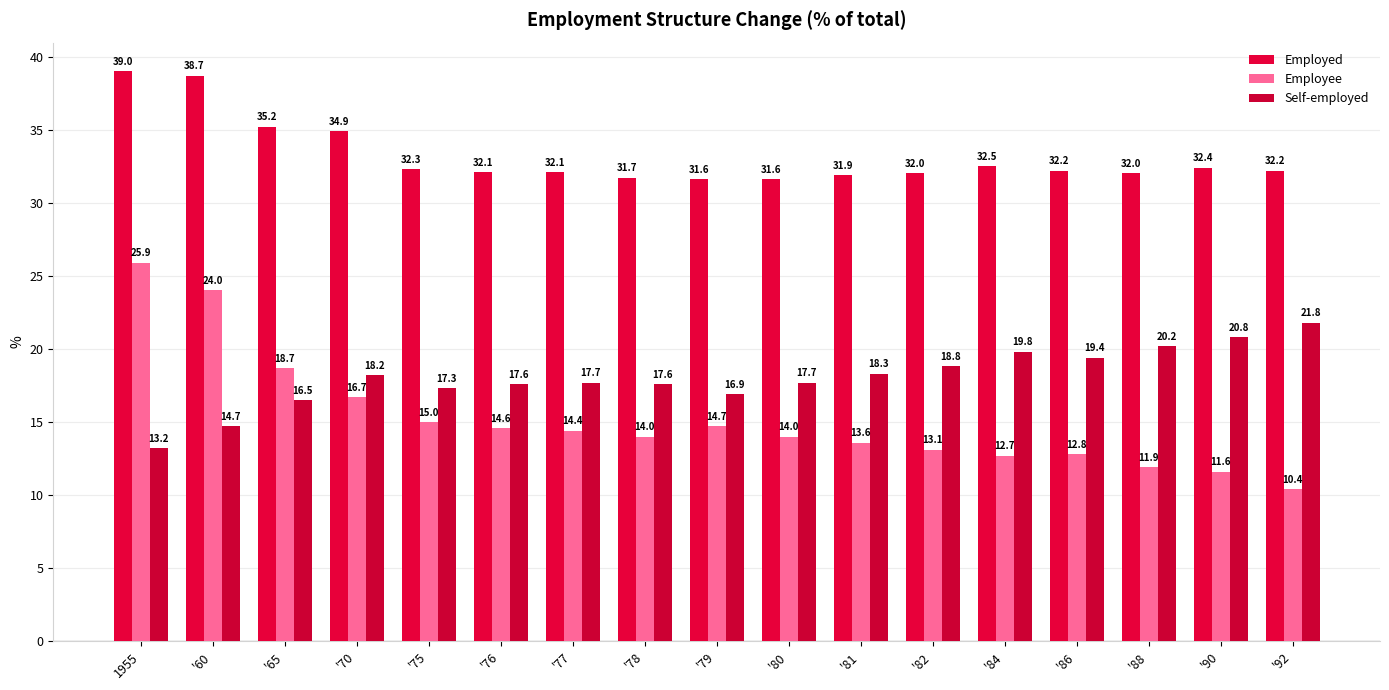

How many distinct data groups are displayed?

3